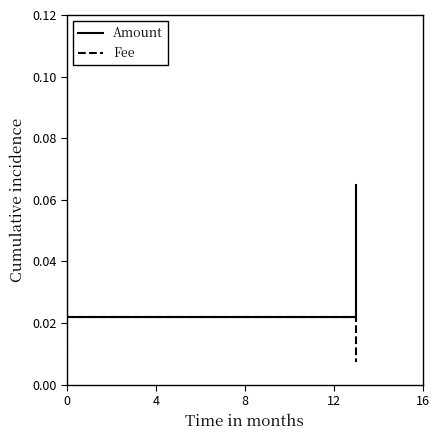

Does the chart have visible grid lines?

No